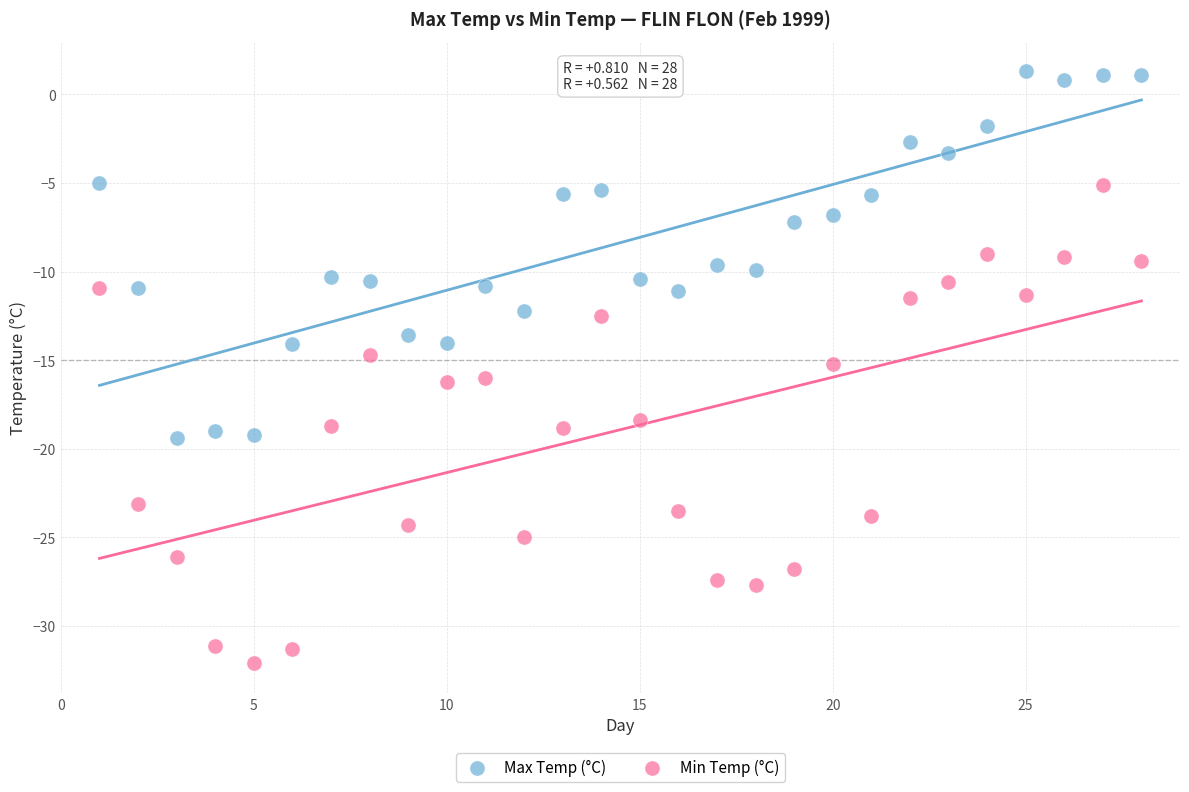

Across all data points, what is the range of X values (max minus min)?

27.0